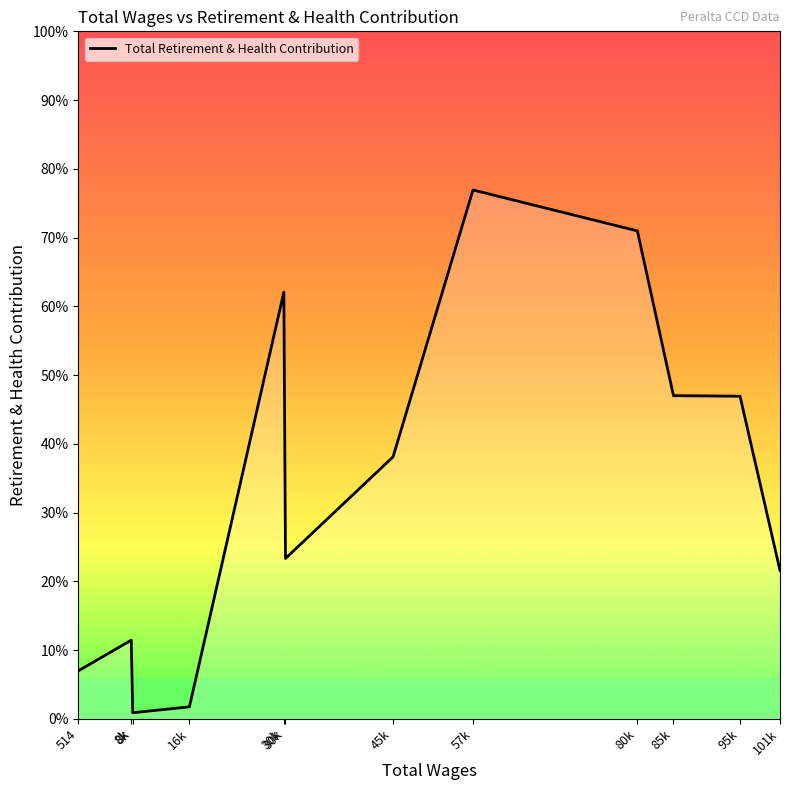

Is this an area chart (filled region under the line)?

No